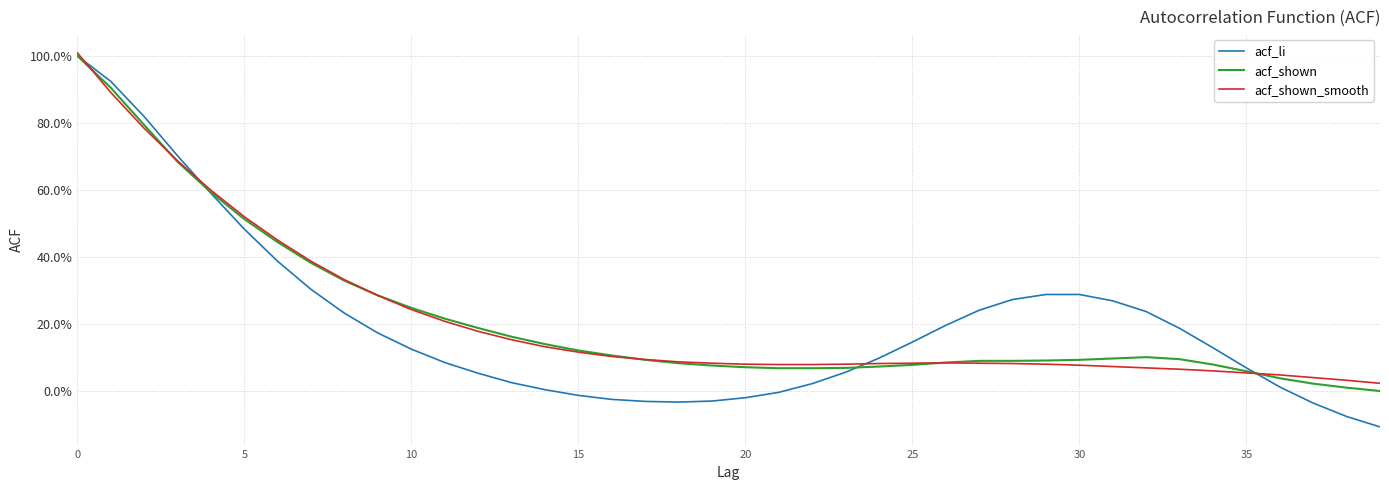

What are all the series names shown in the legend?

acf_li, acf_shown, acf_shown_smooth